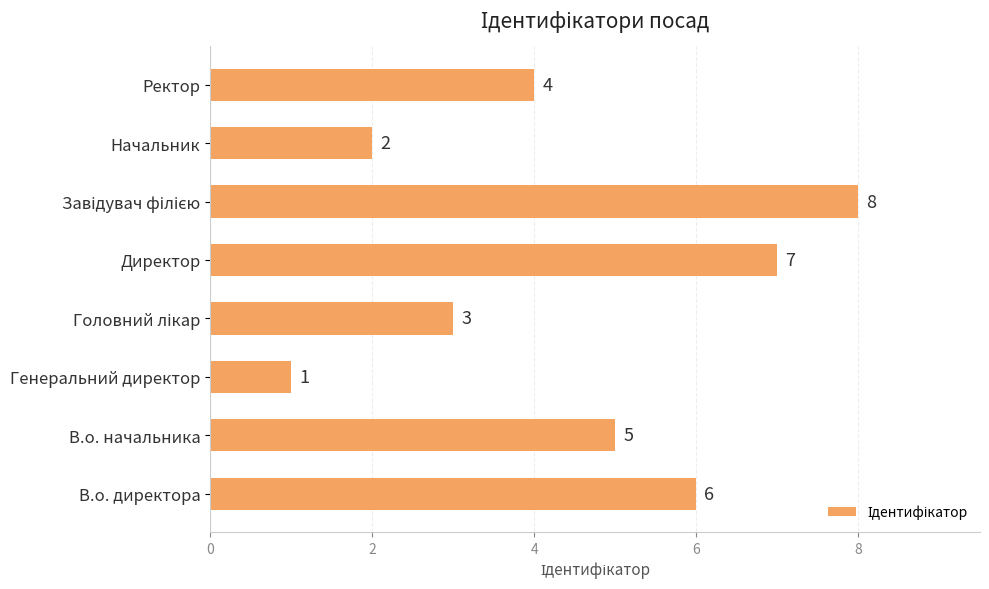

The chart shows a value of 2 at Ректор. True or false?

False